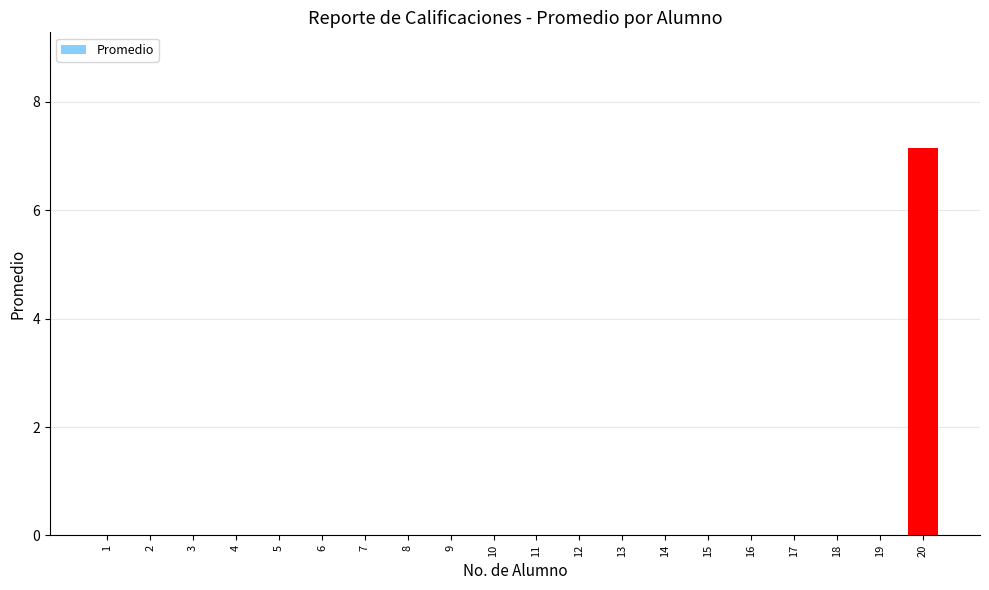

Count the number of categories in the chart.

20